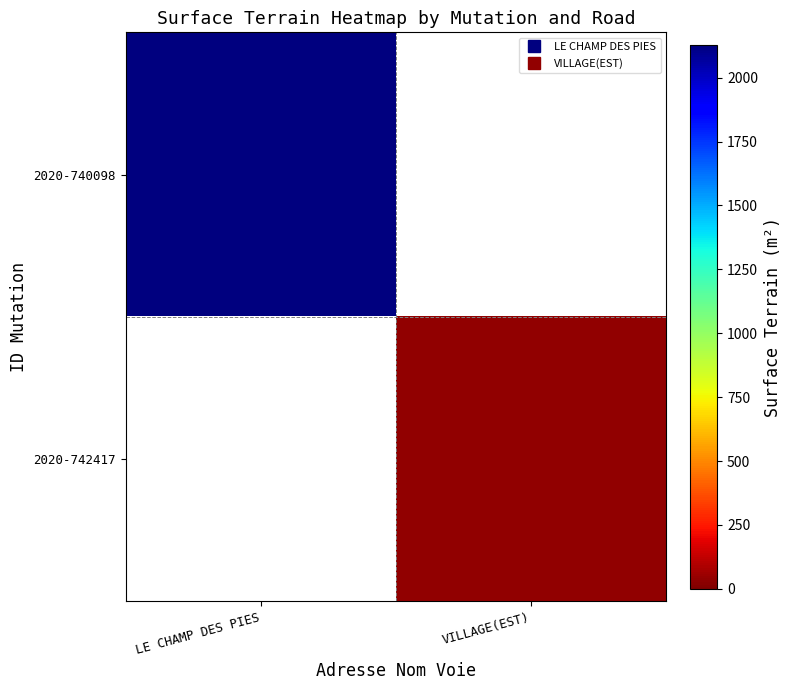

Reading right to left, what are all the values shown in this chart?

2020-740098: VILLAGE(EST)=0	LE CHAMP DES PIES=2129
2020-742417: VILLAGE(EST)=39	LE CHAMP DES PIES=0